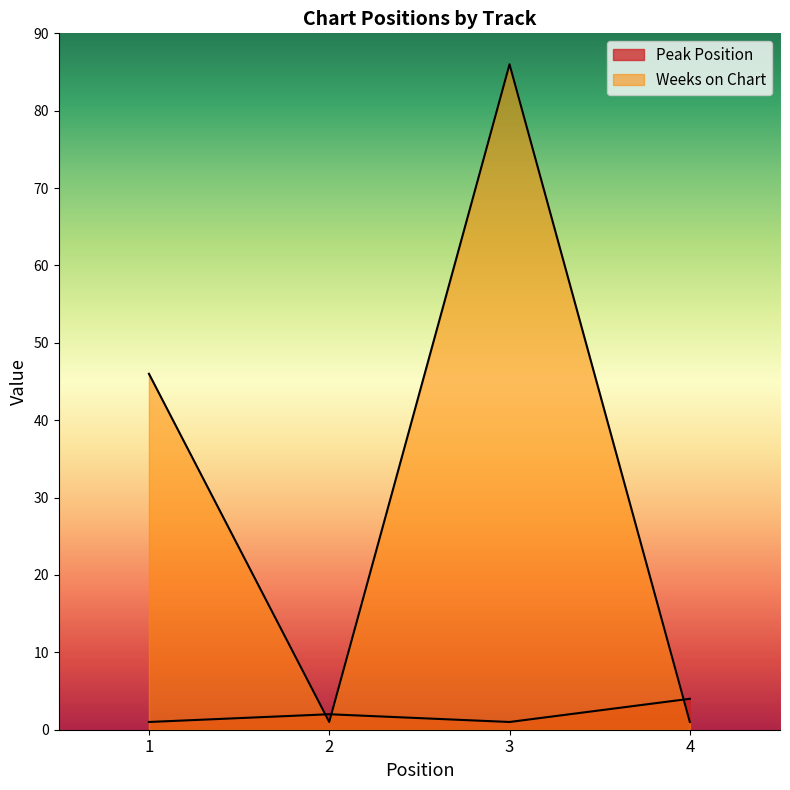

Between which two adjacent categories do Peak Position and Weeks on Chart first intersect?

1 and 2